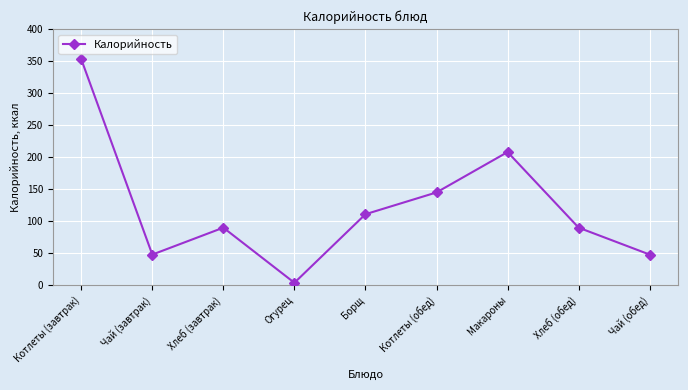

Reading left to right, extract all data points from this chart.

Котлеты (завтрак)=353	Чай (завтрак)=48	Хлеб (завтрак)=90	Огурец=4	Борщ=111	Котлеты (обед)=145	Макароны=208	Хлеб (обед)=90	Чай (обед)=48